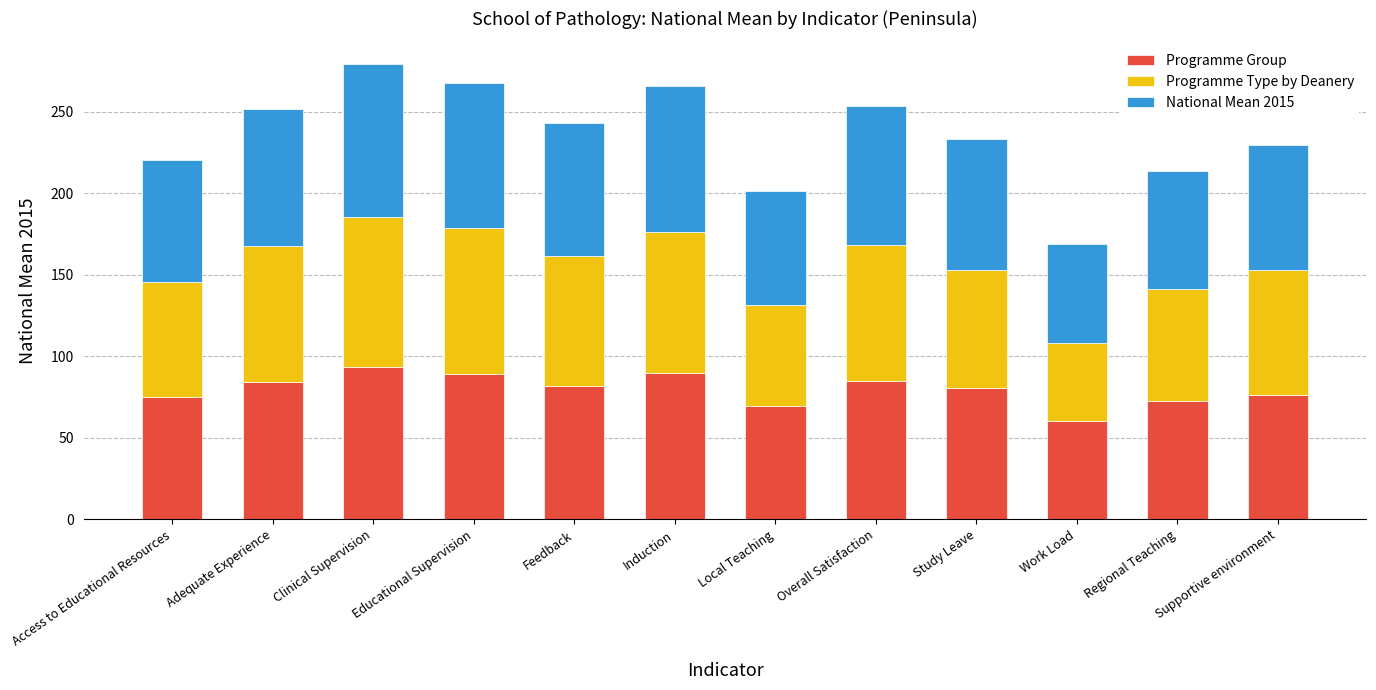

What is the maximum value for Programme Group?

93.6